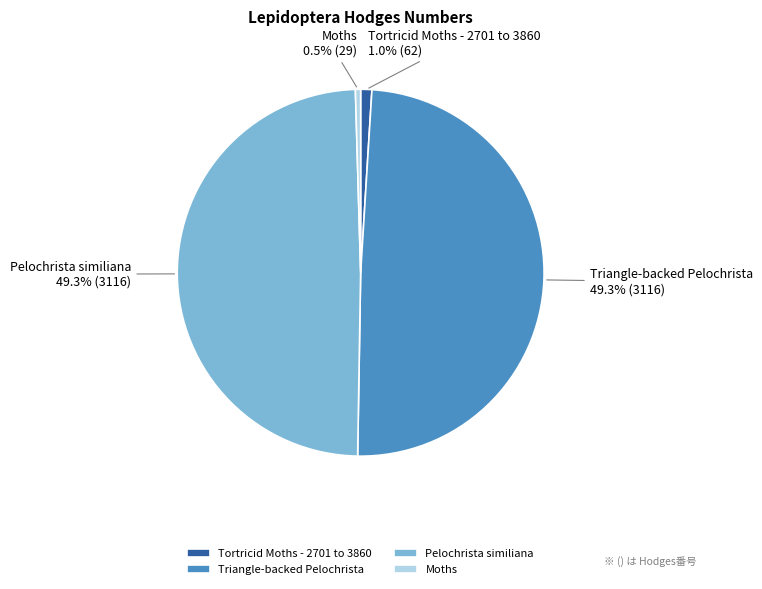

Approximately how many times larger is the value at Moths compared to Tortricid Moths - 2701 to 3860?

0.5